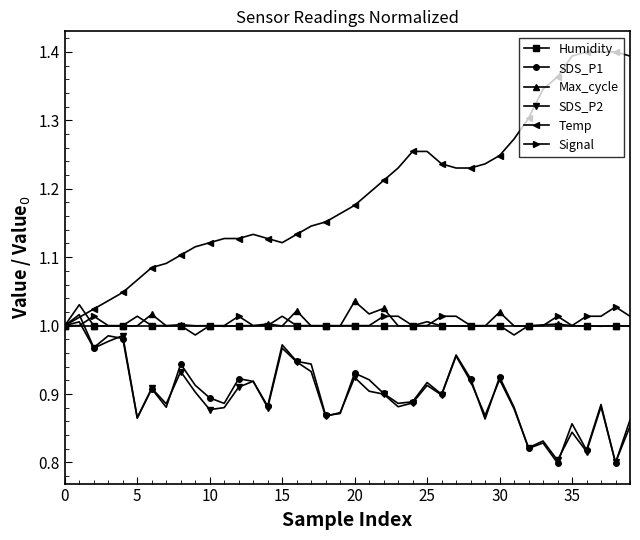

Which series has the largest range (max minus min)?

Temp